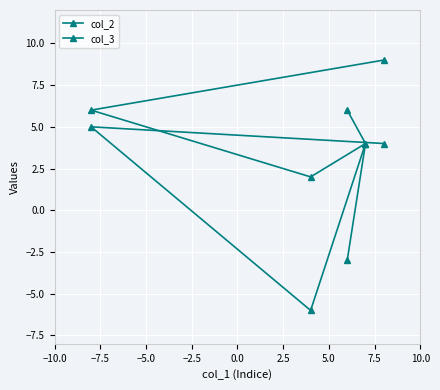

Reading right to left, transcribe all the data shown in this chart.

col_2: 6	4	-6	5	4
col_3: -3	4	2	6	9